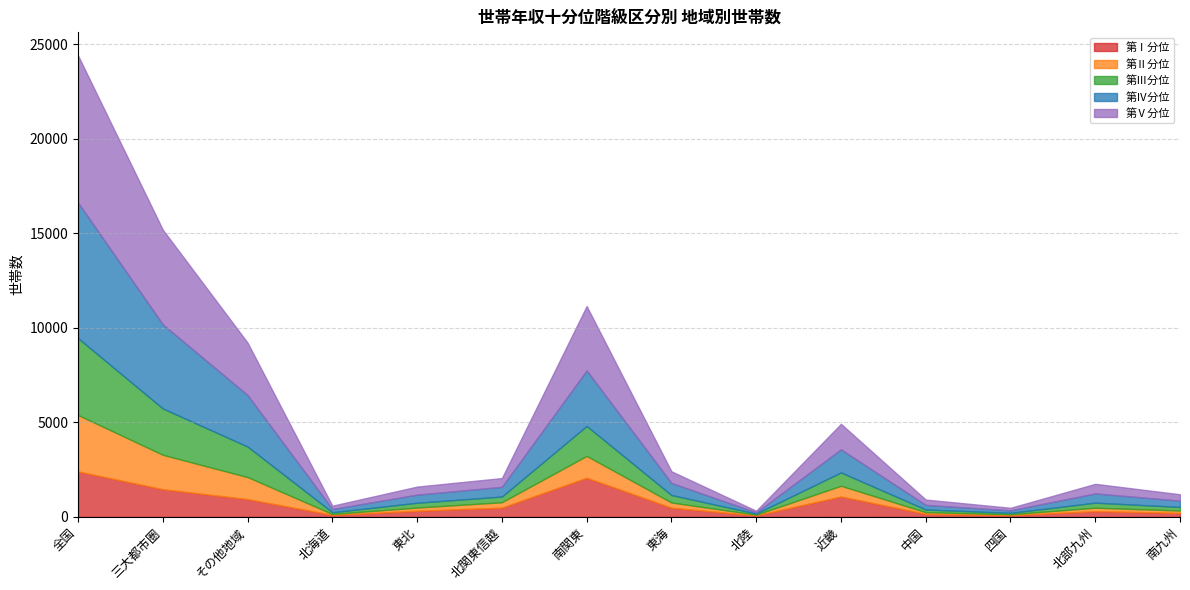

What is the difference between the second highest and minimum values in the 第Ⅴ分位 series?

4925